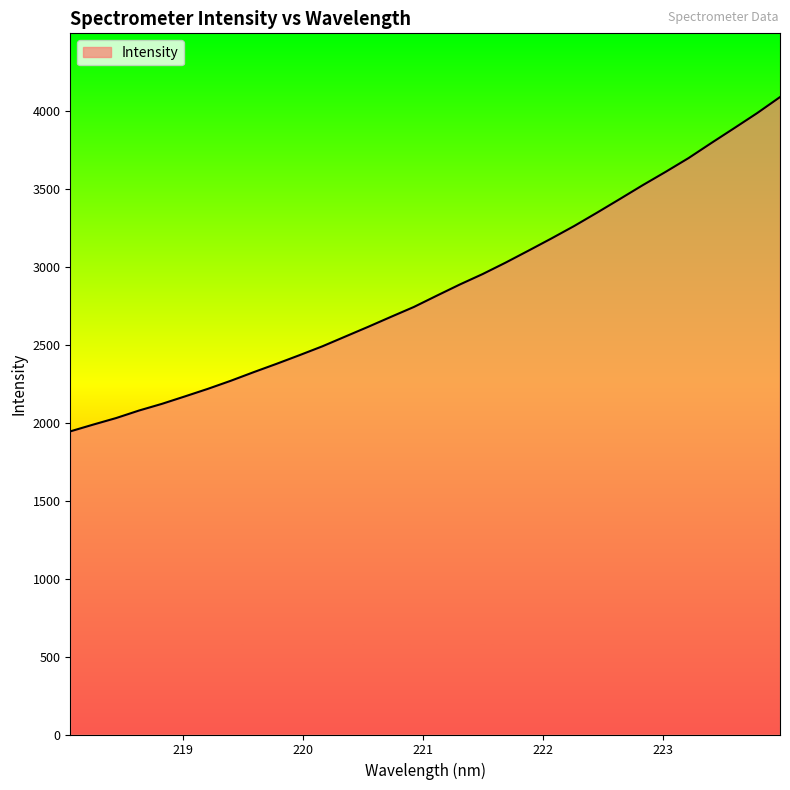

What is the smallest value displayed?

1945.0